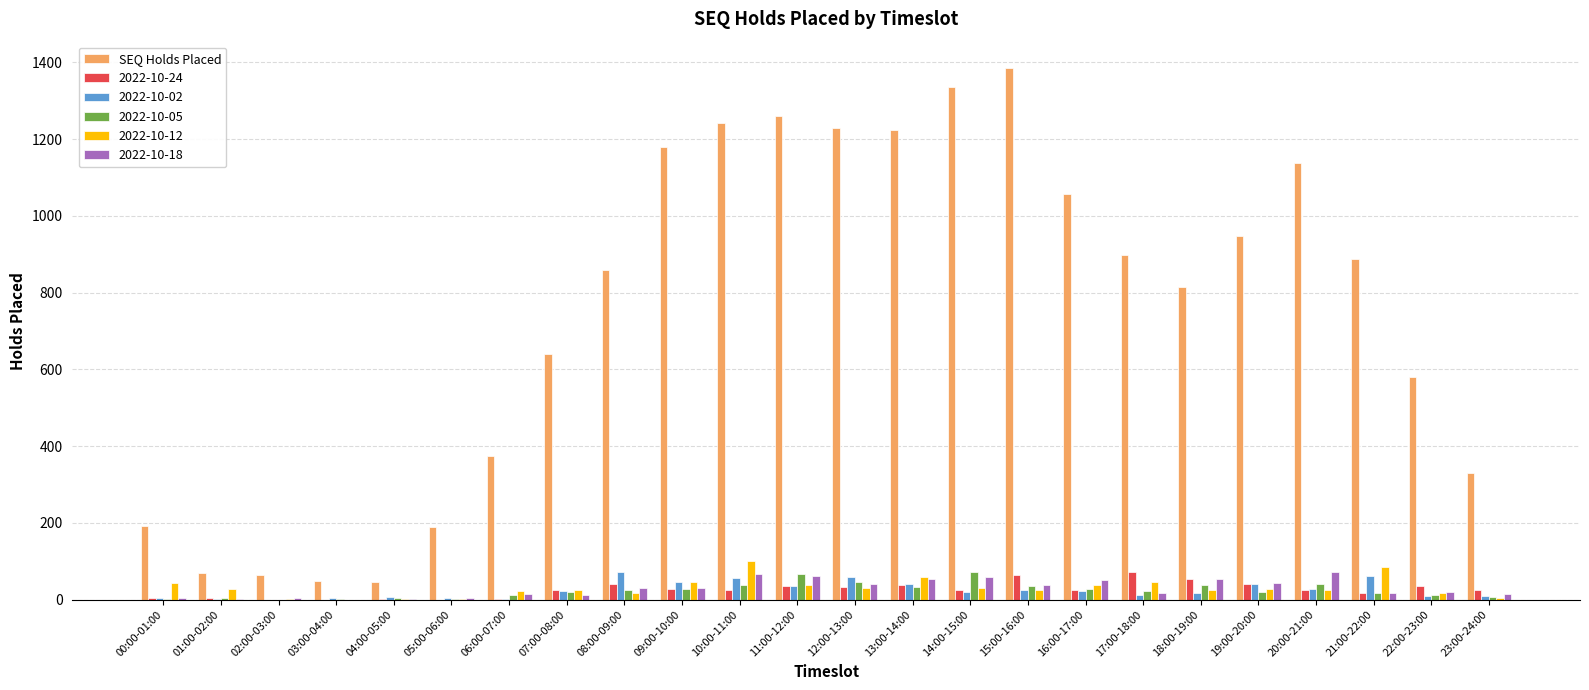

Which category has the highest value across all series?

15:00-16:00